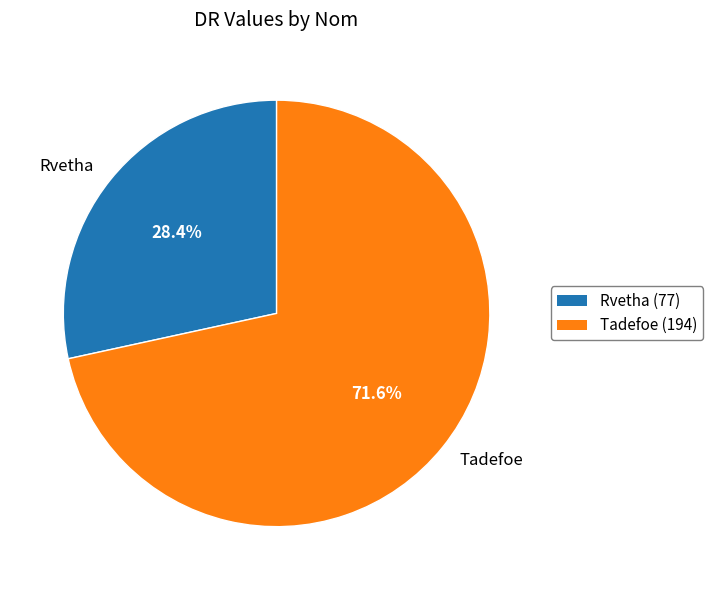

Do Rvetha and Tadefoe together represent more than half of the pie?

Yes